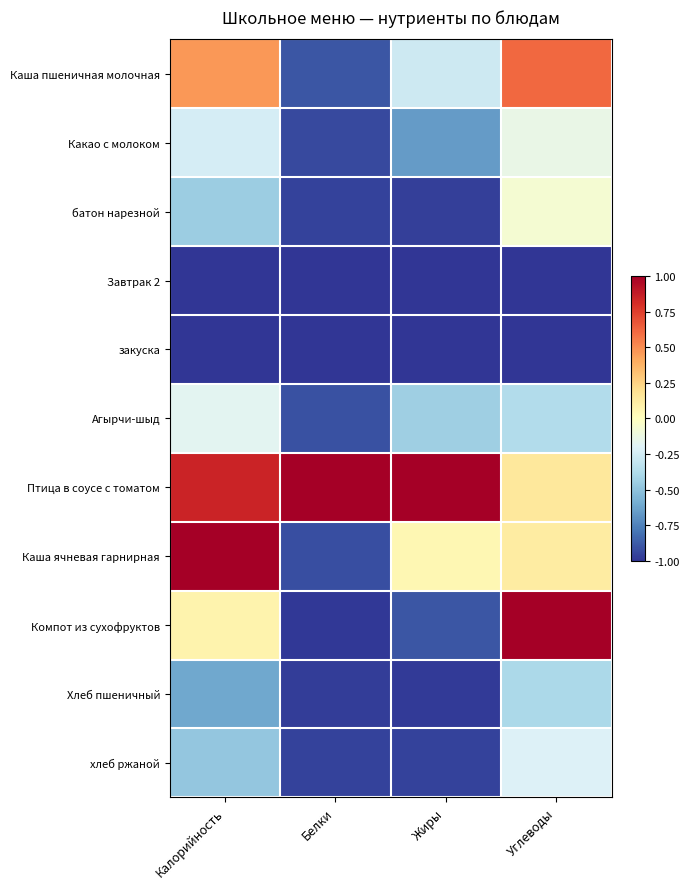

Rank the series by their maximum value, from highest to lowest.

Птица в соусе с томатом, Каша ячневая гарнирная, Компот из сухофруктов, Каша пшеничная молочная, батон нарезной, Какао с молоком, Агырчи-шыд, хлеб ржаной, Хлеб пшеничный, Завтрак 2, закуска